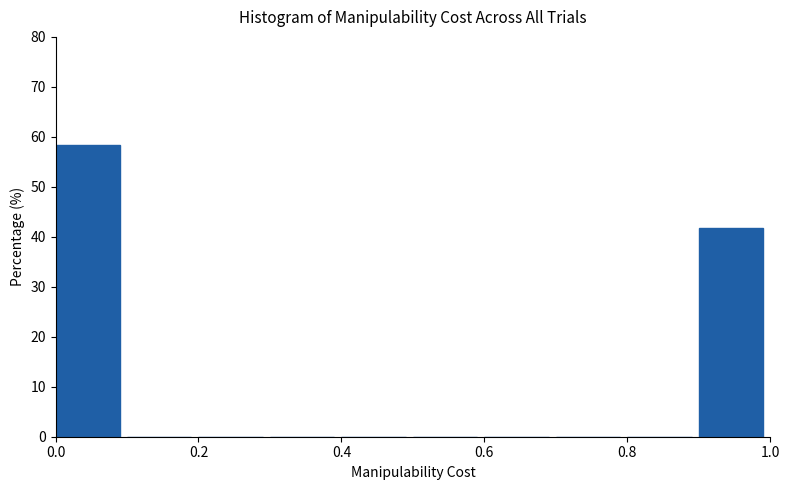

What is the height of the bar covering 0.0 to 0.1 on the x-axis? The values are not printed on the chart, so give them approximately, as read against the axis.

58